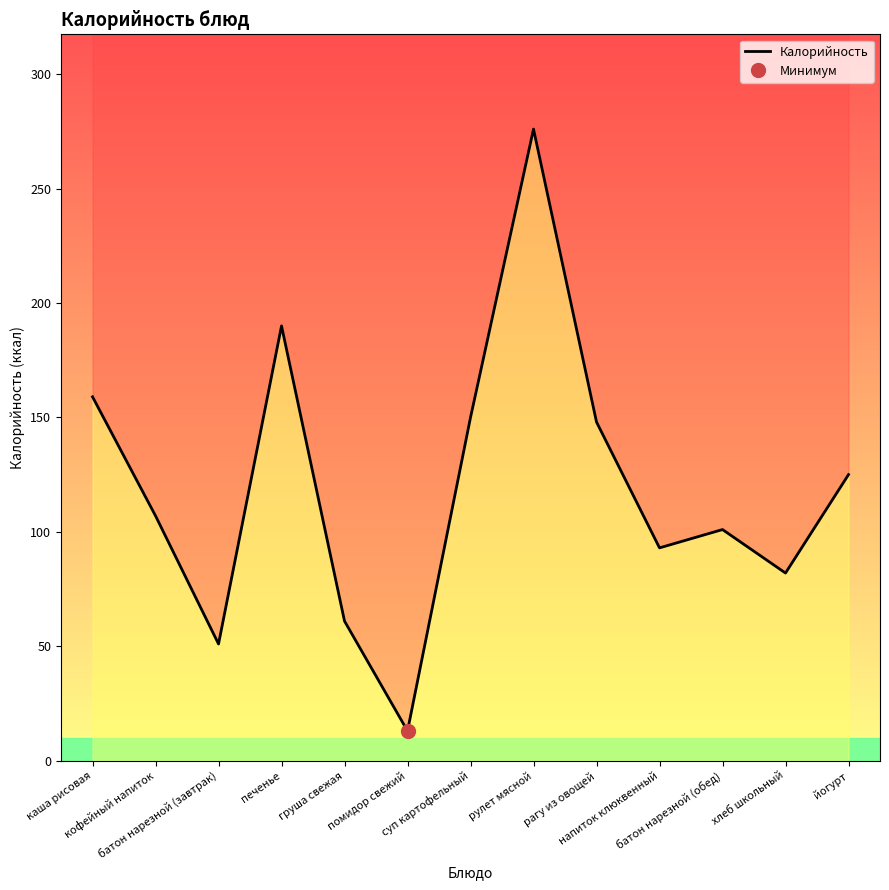

How many data points are above 107?

6